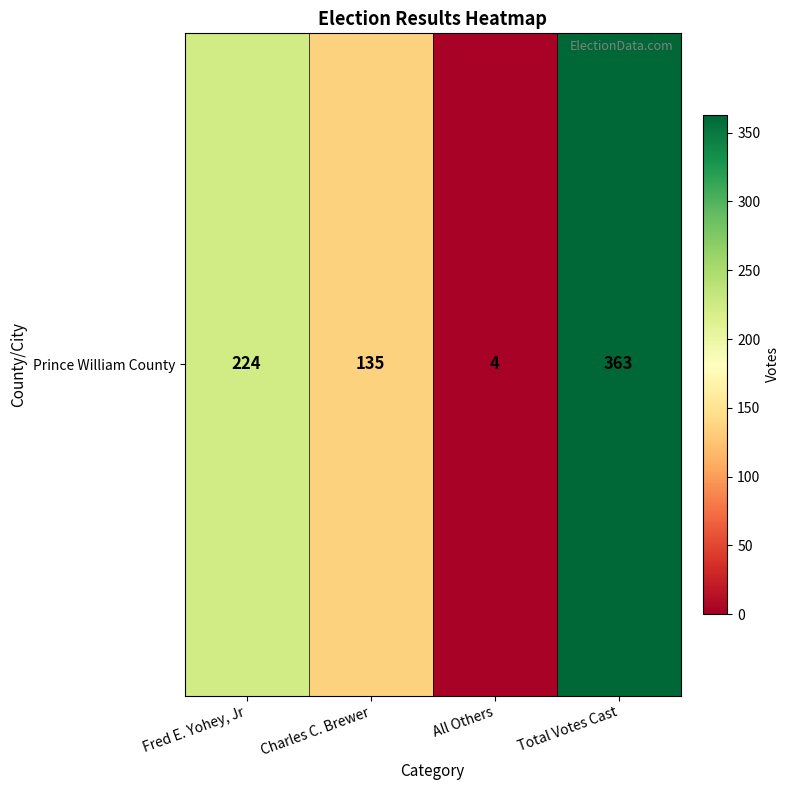

Which category has the highest value across all series?

Total Votes Cast